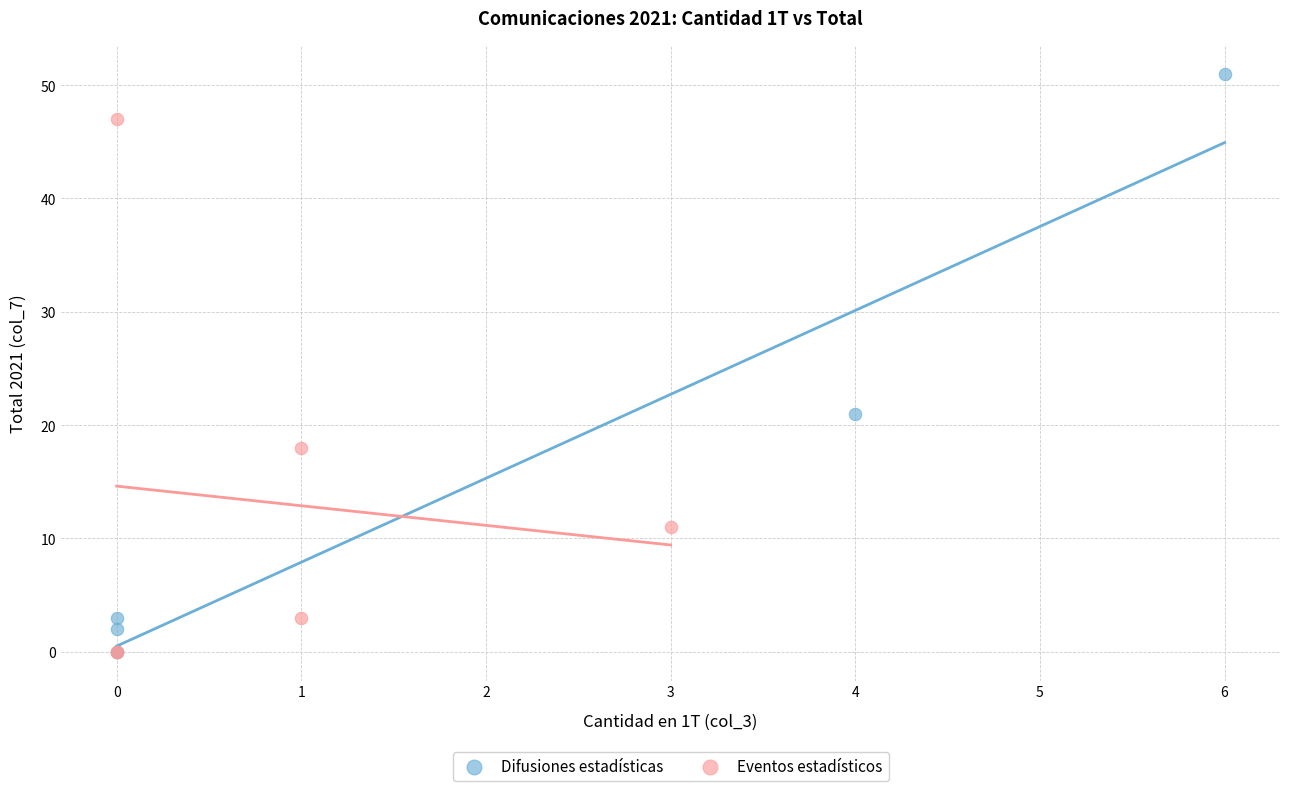

What are all the series names shown in the legend?

Difusiones estadísticas, Eventos estadísticos